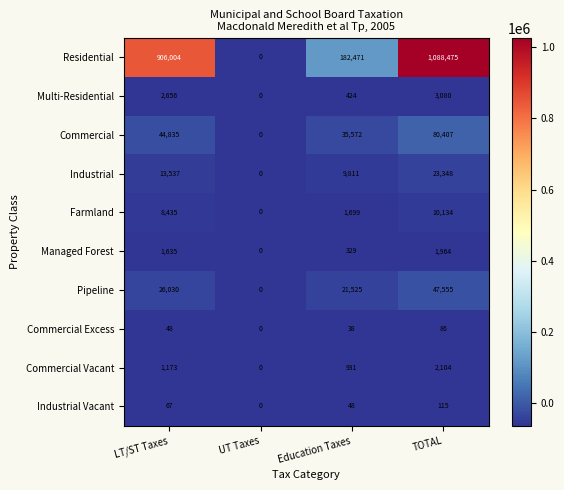

How many distinct data groups are displayed?

10